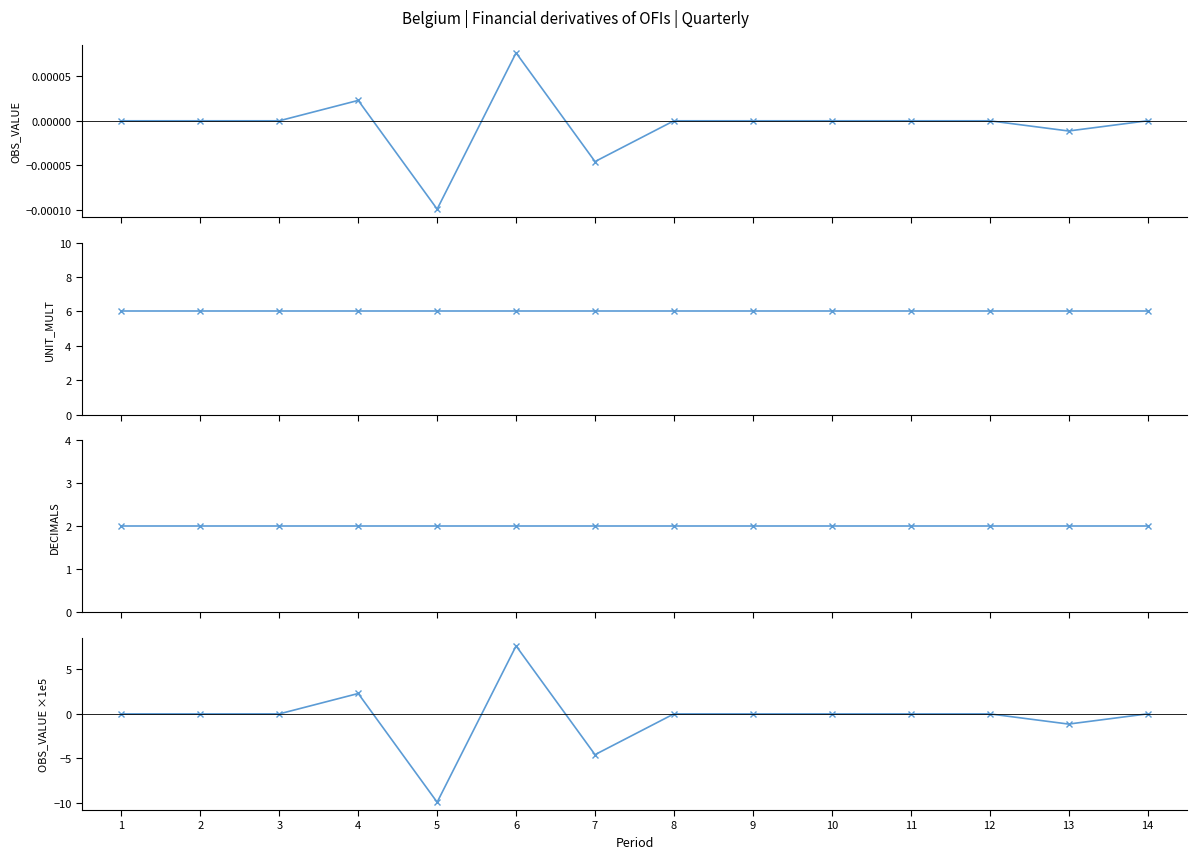

At which category does the chart reach its minimum across all series?

5